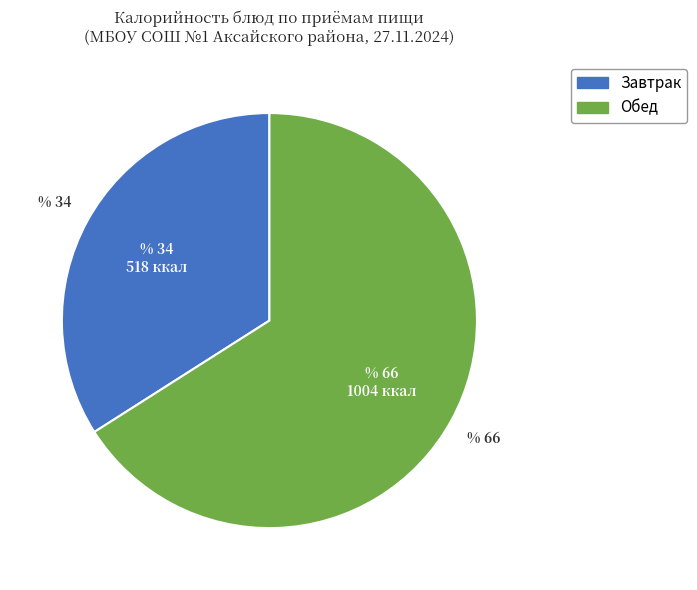

Is there a majority slice in this chart?

Yes